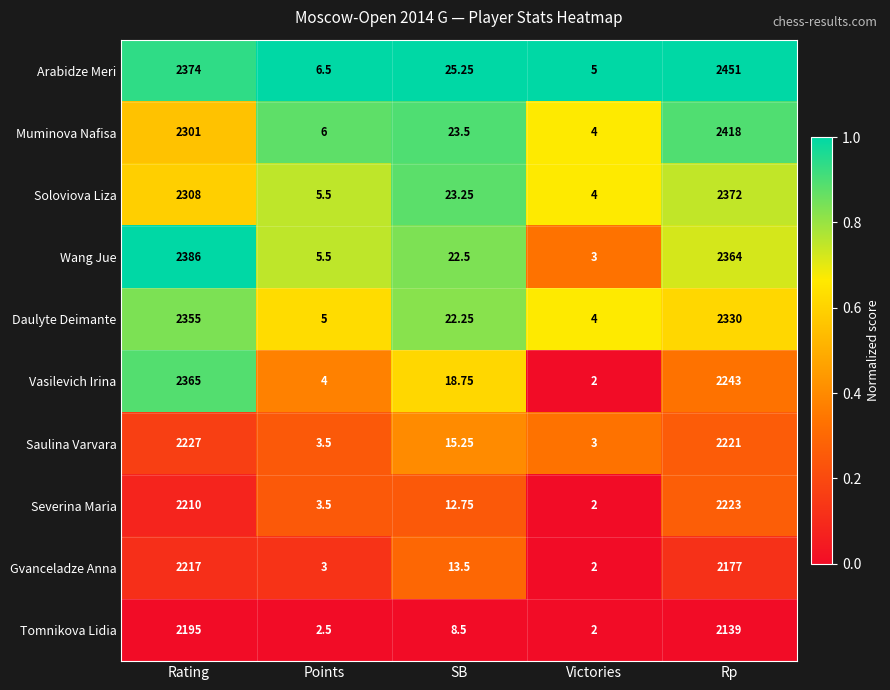

What is the greatest value displayed?

2451.0